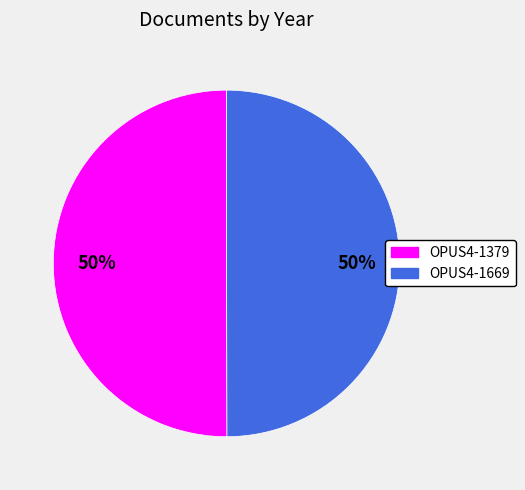

Count the number of slices in the pie.

2